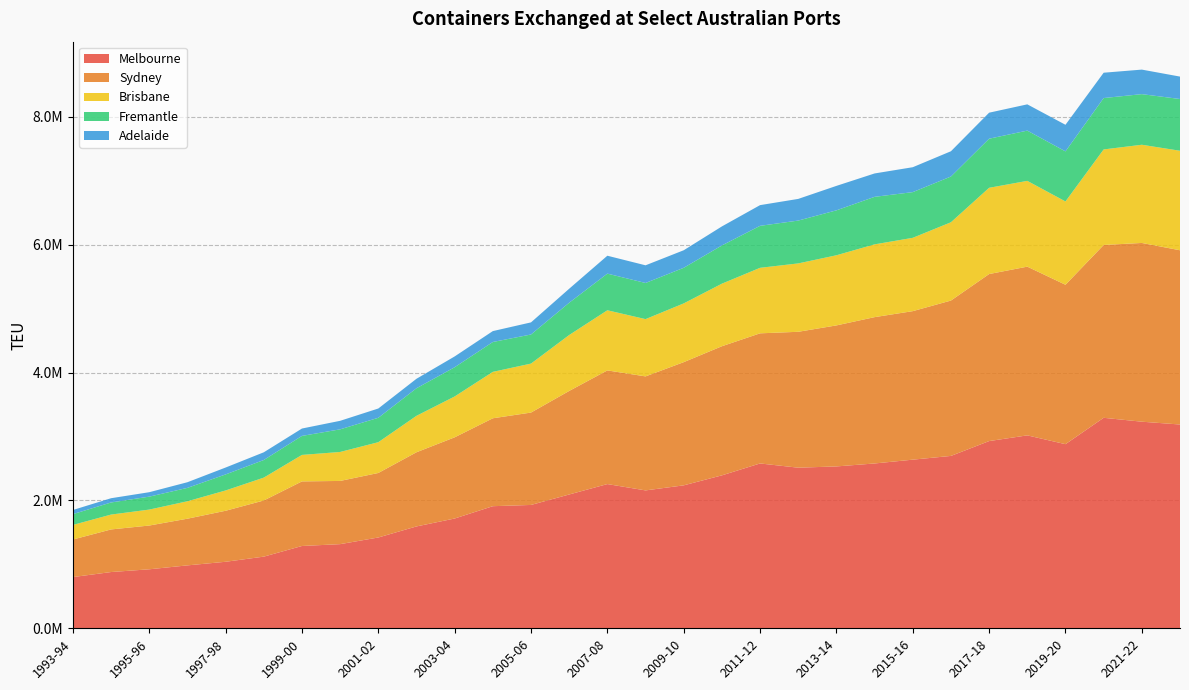

Reading right to left, transcribe all the data shown in this chart.

Melbourne: 2022-23=3188434	2021-22=3232517	2020-21=3293375	2019-20=2880791	2018-19=3018612	2017-18=2929338	2016-17=2697068	2015-16=2638536	2014-15=2578839	2013-14=2532669	2012-13=2512926	2011-12=2579098	2010-11=2392974	2009-10=2236635	2008-09=2157352	2007-08=2256644	2006-07=2093611	2005-06=1929925	2004-05=1910441	2003-04=1717718	2002-03=1593798	2001-02=1420781	2000-01=1316665	1999-00=1287795	1998-99=1121161	1997-98=1040810	1996-97=984394	1995-96=923142	1994-95=880151	1993-94=801344
Sydney: 2022-23=2726263	2021-22=2796679	2020-21=2704257	2019-20=2494368	2018-19=2639852	2017-18=2613361	2016-17=2431013	2015-16=2323722	2014-15=2289673	2013-14=2206401	2012-13=2126284	2011-12=2036064	2010-11=2020151	2009-10=1927520	2008-09=1783920	2007-08=1778425	2006-07=1620121	2005-06=1445465	2004-05=1375610	2003-04=1270256	2002-03=1160513	2001-02=1009453	2000-01=988967	1999-00=1010509	1998-99=878580	1997-98=798209	1996-97=730446	1995-96=684714	1994-95=666586	1993-94=587670
Brisbane: 2022-23=1556953	2021-22=1536467	2020-21=1494772	2019-20=1303513	2018-19=1342075	2017-18=1349471	2016-17=1224829	2015-16=1147173	2014-15=1138706	2013-14=1097365	2012-13=1069881	2011-12=1025069	2010-11=978815	2009-10=919242	2008-09=896167	2007-08=940760	2006-07=875045	2005-06=766278	2004-05=726147	2003-04=639272	2002-03=570204	2001-02=481623	2000-01=453257	1999-00=414449	1998-99=357703	1997-98=317568	1996-97=272632	1995-96=249439	1994-95=232693	1993-94=228055
Fremantle: 2022-23=809709	2021-22=792021	2020-21=803918	2019-20=783437	2018-19=786388	2017-18=768246	2016-17=715933	2015-16=715107	2014-15=743562	2013-14=703081	2012-13=670296	2011-12=656918	2010-11=598250	2009-10=557039	2008-09=565491	2007-08=573527	2006-07=505082	2005-06=455428	2004-05=467313	2003-04=457305	2002-03=431342	2001-02=381809	2000-01=354144	1999-00=297363	1998-99=275697	1997-98=250802	1996-97=209564	1995-96=202680	1994-95=189272	1993-94=169174
Adelaide: 2022-23=350884	2021-22=383848	2020-21=396481	2019-20=415986	2018-19=410970	2017-18=407059	2016-17=395276	2015-16=389684	2014-15=365874	2013-14=382681	2012-13=339061	2011-12=323834	2010-11=297701	2009-10=274501	2008-09=276545	2007-08=280121	2006-07=219117	2005-06=189391	2004-05=170585	2003-04=169108	2002-03=148333	2001-02=145226	2000-01=133236	1999-00=115506	1998-99=120586	1997-98=107912	1996-97=88497	1995-96=69355	1994-95=66525	1993-94=64619